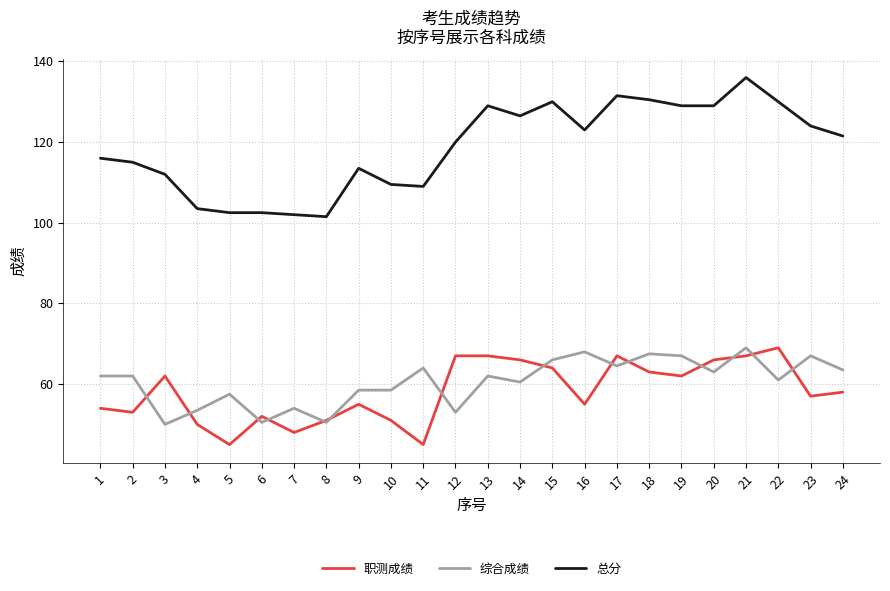

Which category has the highest value across all series?

21